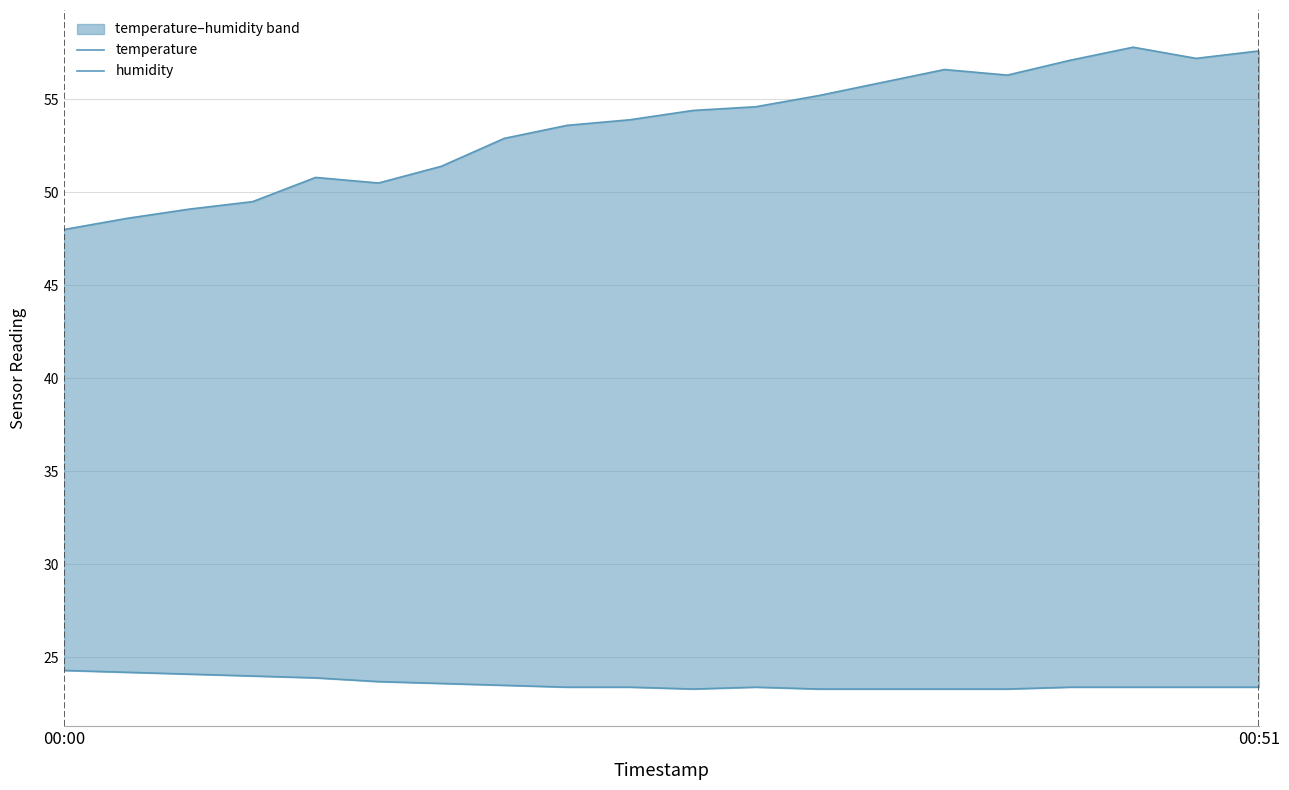

Where is the first local minimum for temperature?

10